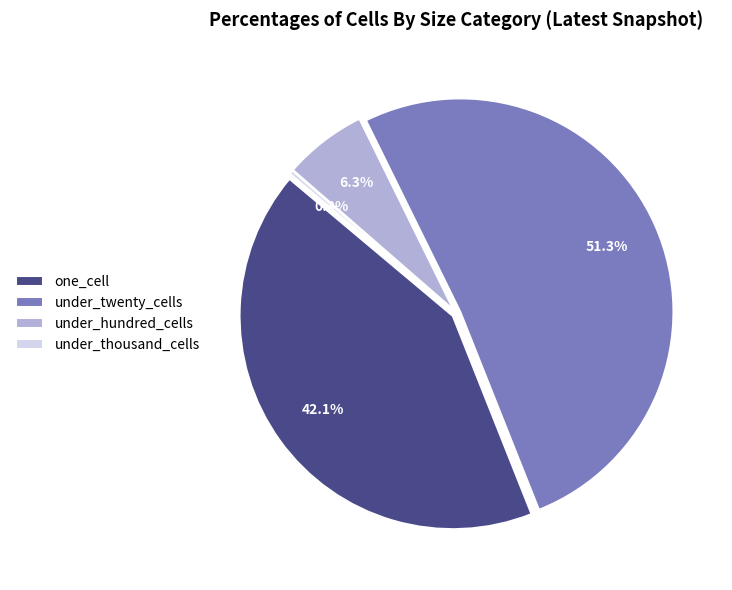

Which has a higher value, under_hundred_cells or under_thousand_cells?

under_hundred_cells